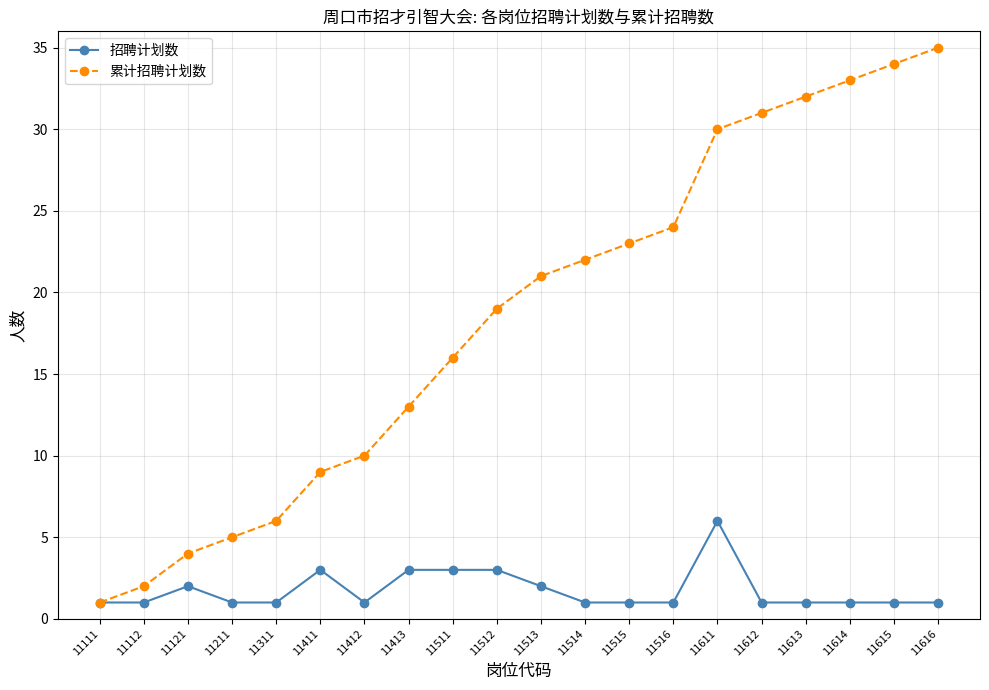

Rank the series by their maximum value, from highest to lowest.

累计招聘计划数, 招聘计划数